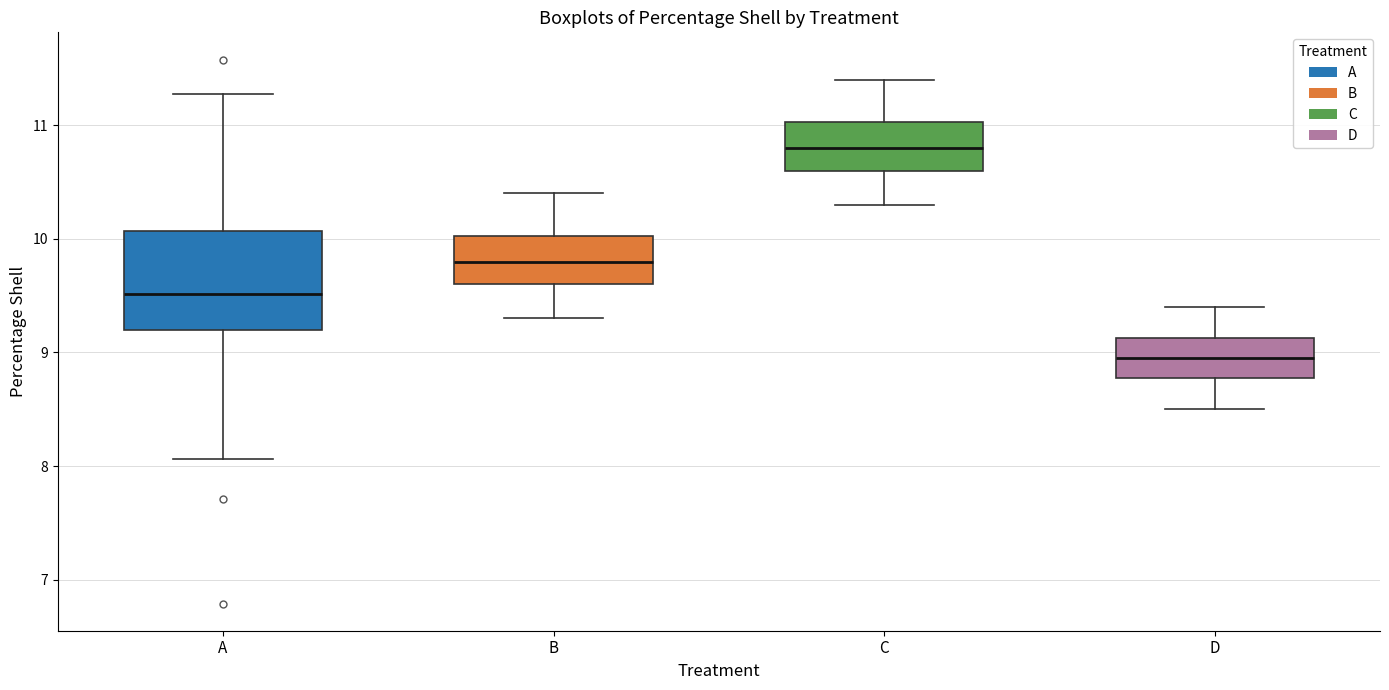

Which box has the lowest median line?

D